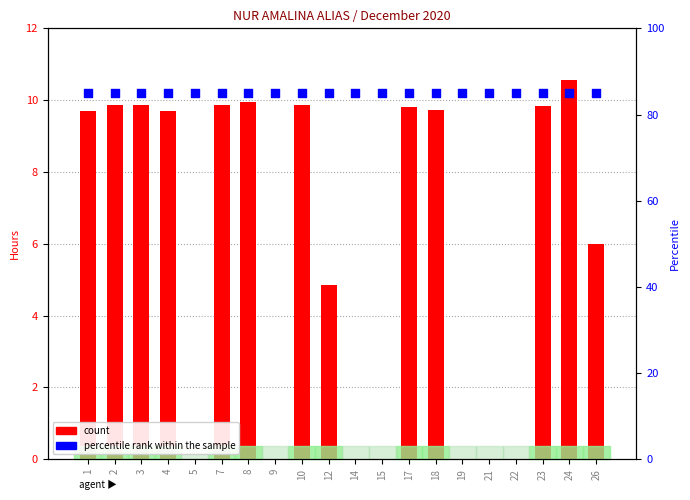

At which category is the sum across all series the highest?

24